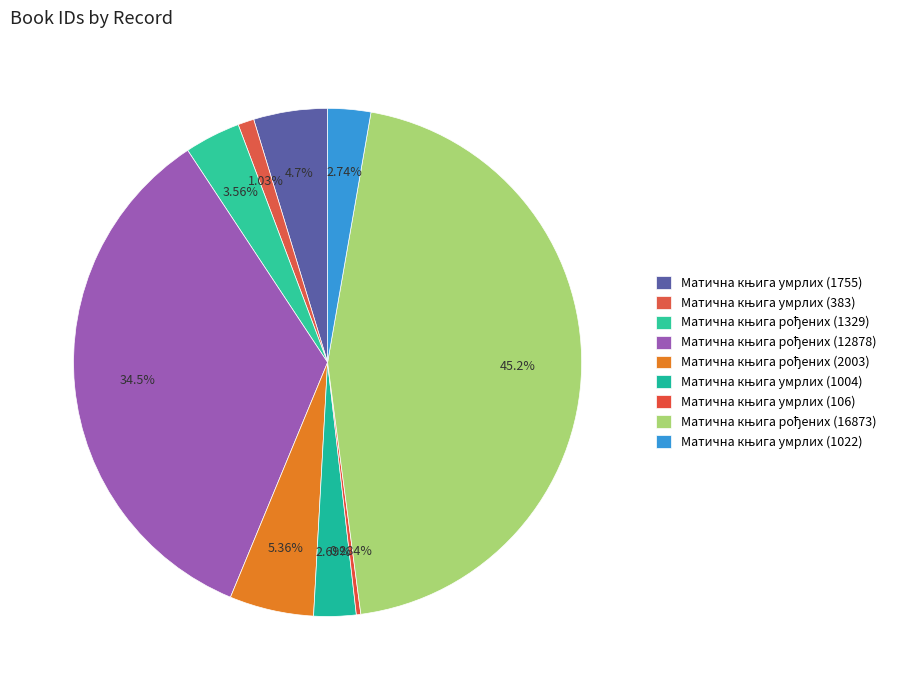

What is the largest slice in the pie chart?

Матична књига рођених (16873)